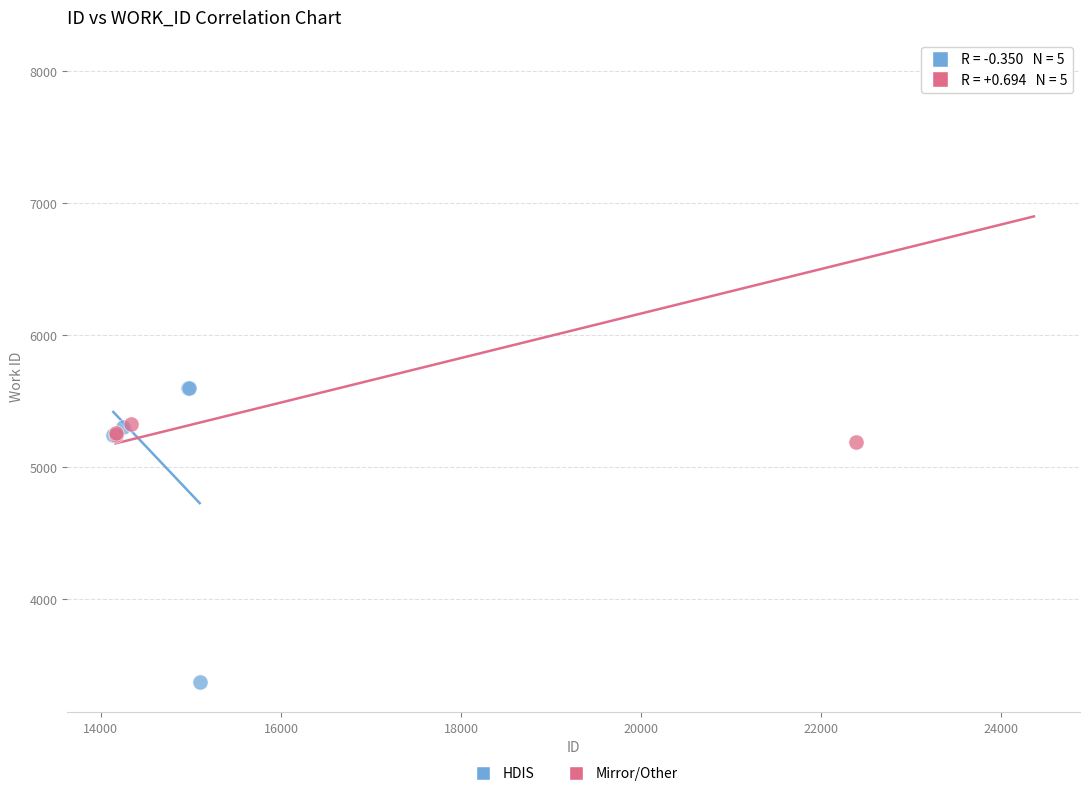

What are all the series names shown in the legend?

HDIS, Mirror/Other